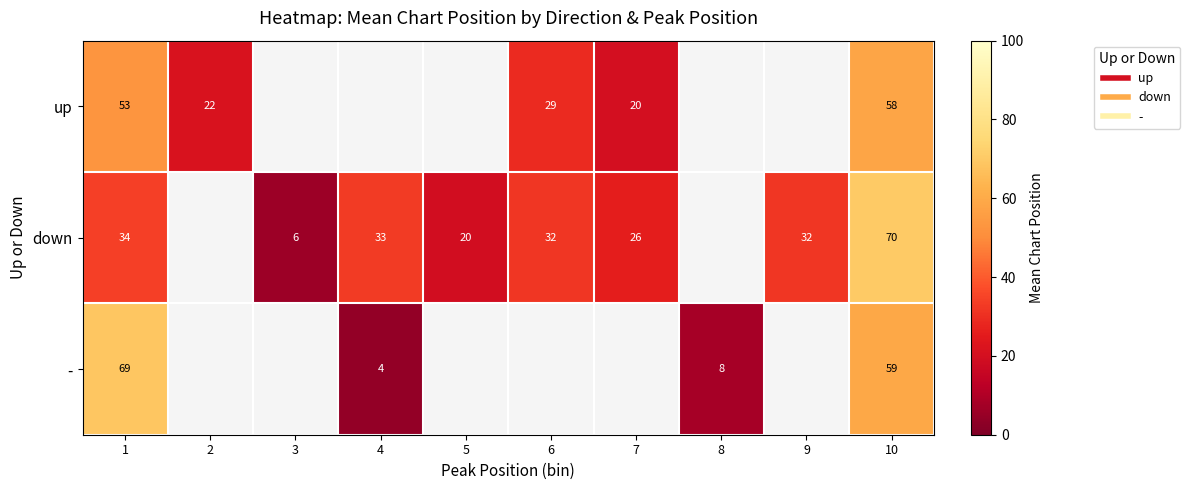

What is the maximum value for down?

70.2